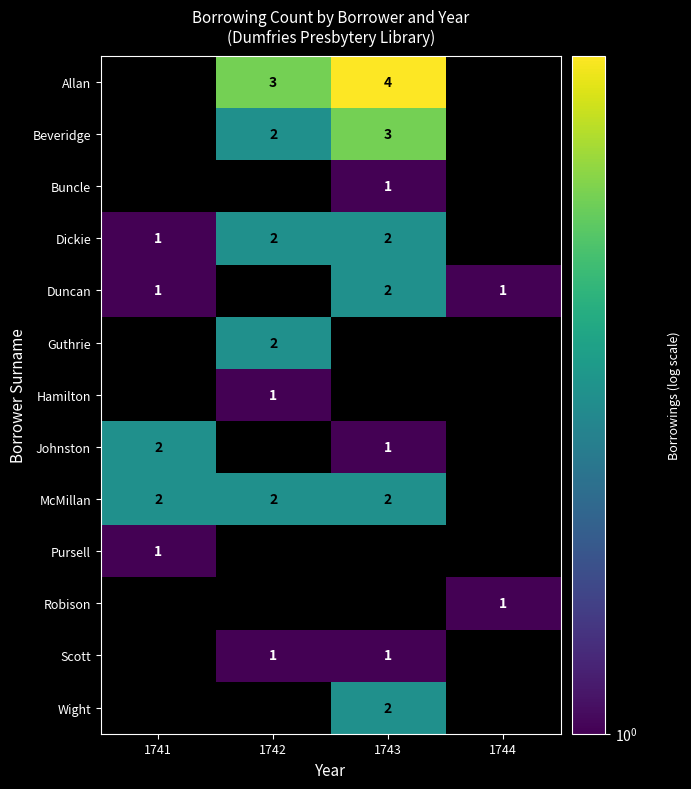

What is the sum of the McMillan values at 1741 and 1743?

4